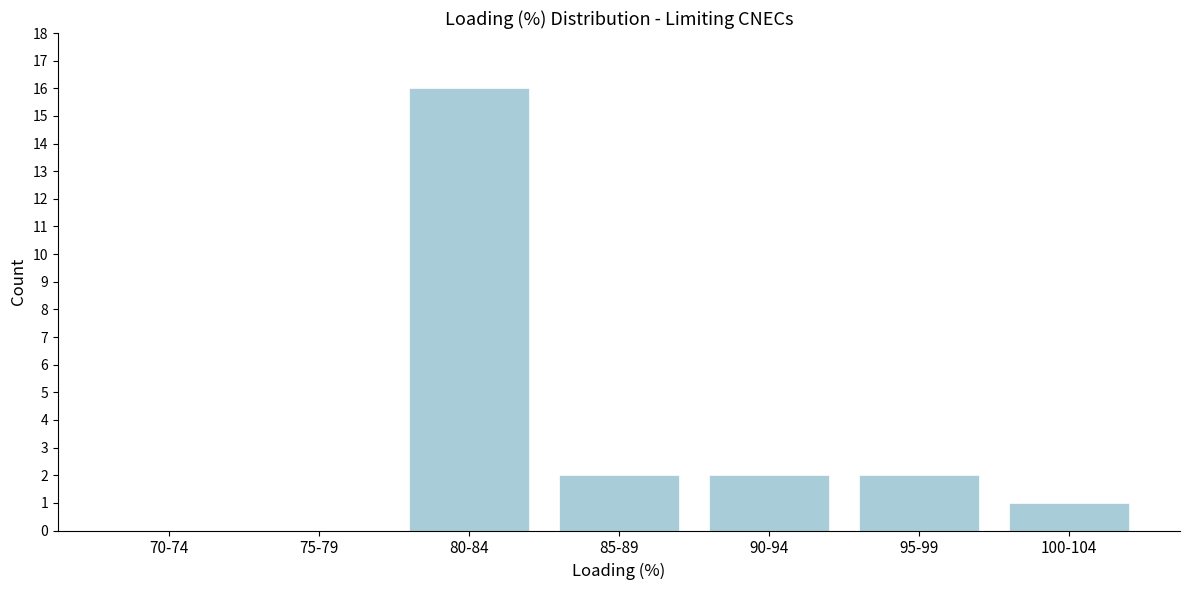

Reading left to right, transcribe all the data shown in this chart.

70-74=0	75-79=0	80-84=16	85-89=2	90-94=2	95-99=2	100-104=1